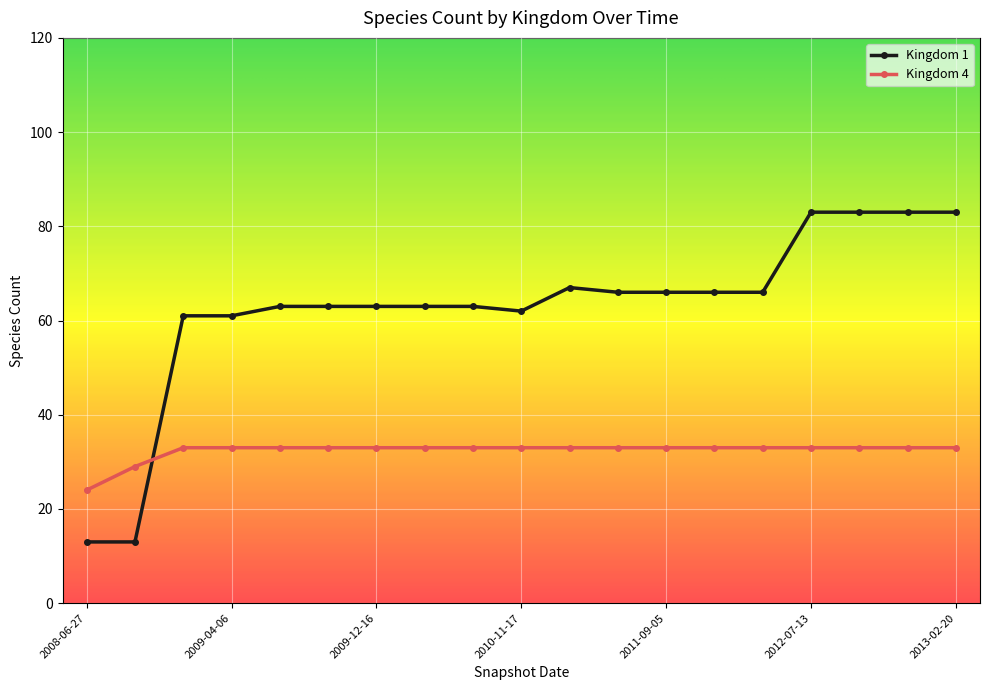

What is the average value of the Kingdom 1 series?

63